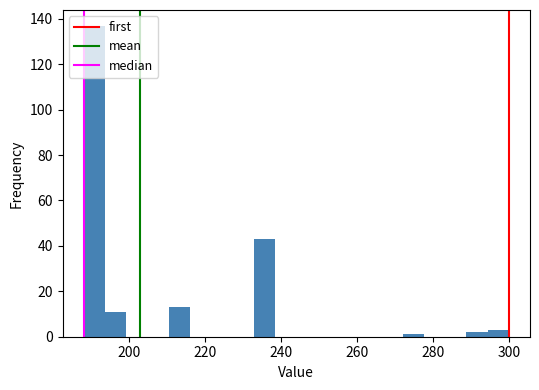

Around what value on the x-axis is the tallest bar? Give the approximate position of its centre, as read against the axis.

190